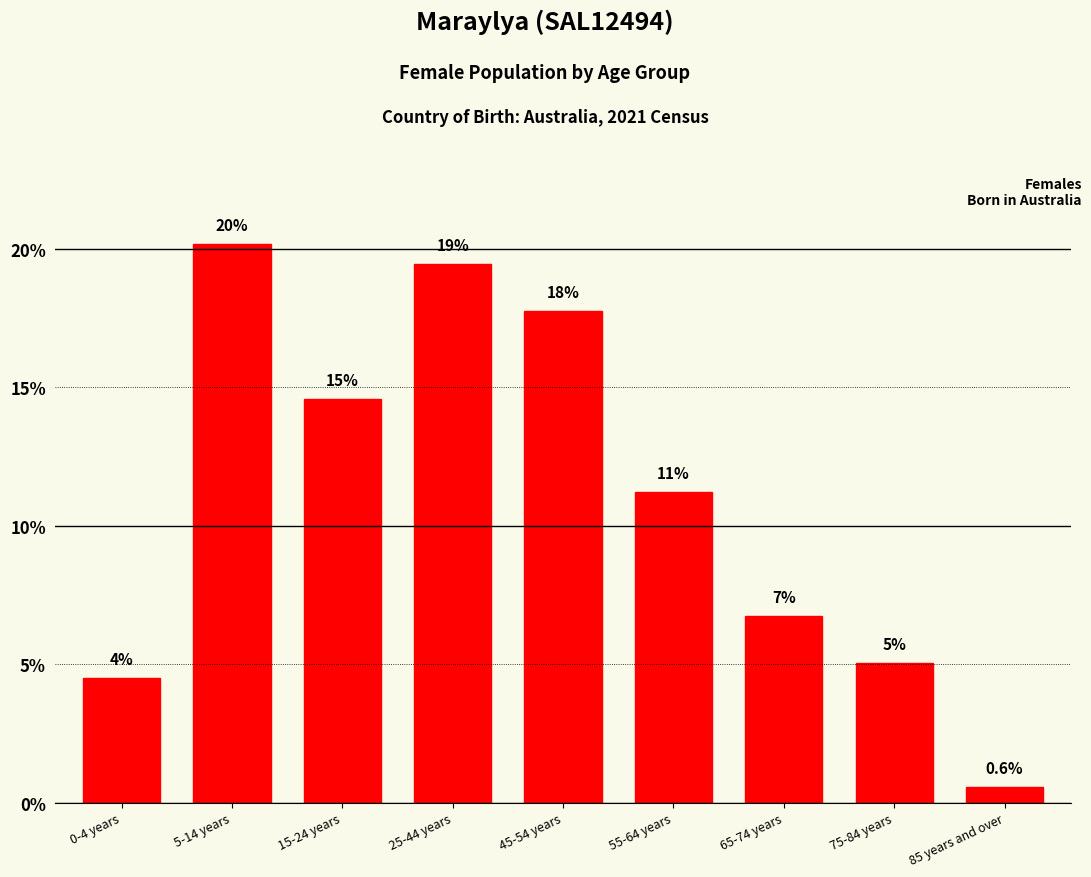

Does the chart contain any negative values?

No